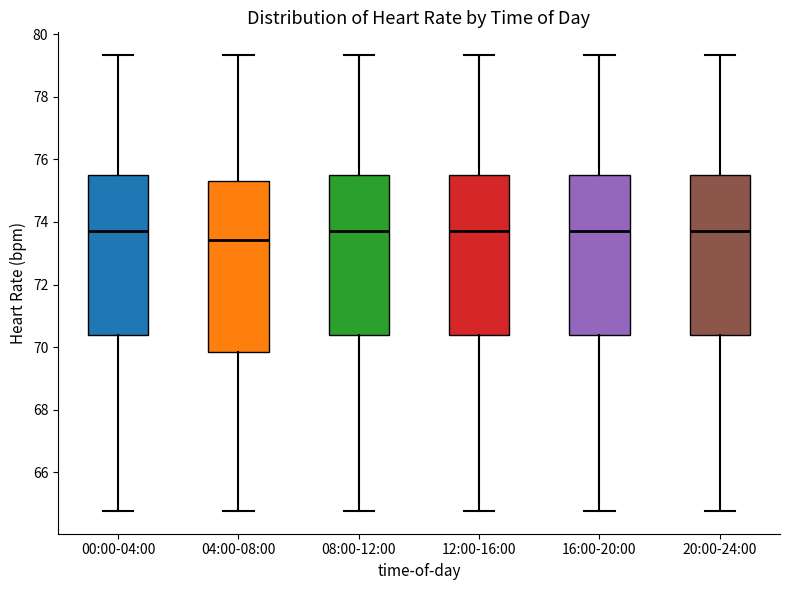

Where is the upper edge of the box for 12:00-16:00 on the y-axis? The values are not printed on the chart, so give them approximately, as read against the axis.

75.6